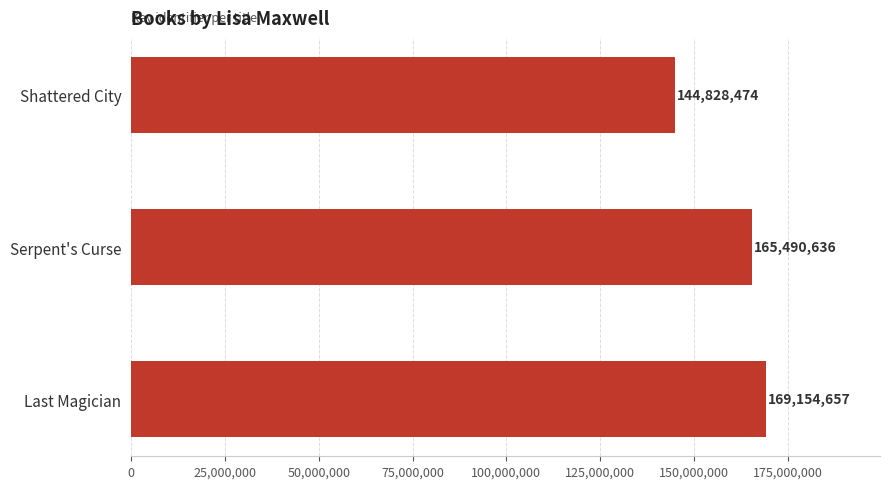

Are the bars horizontal?

Yes